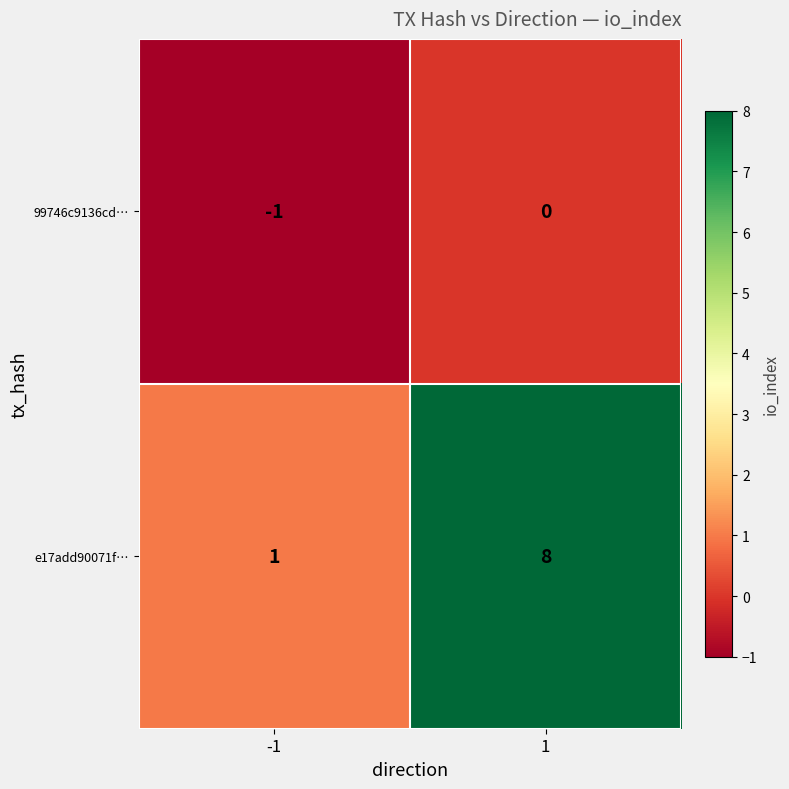

Which series has the largest range (max minus min)?

e17add90071f…